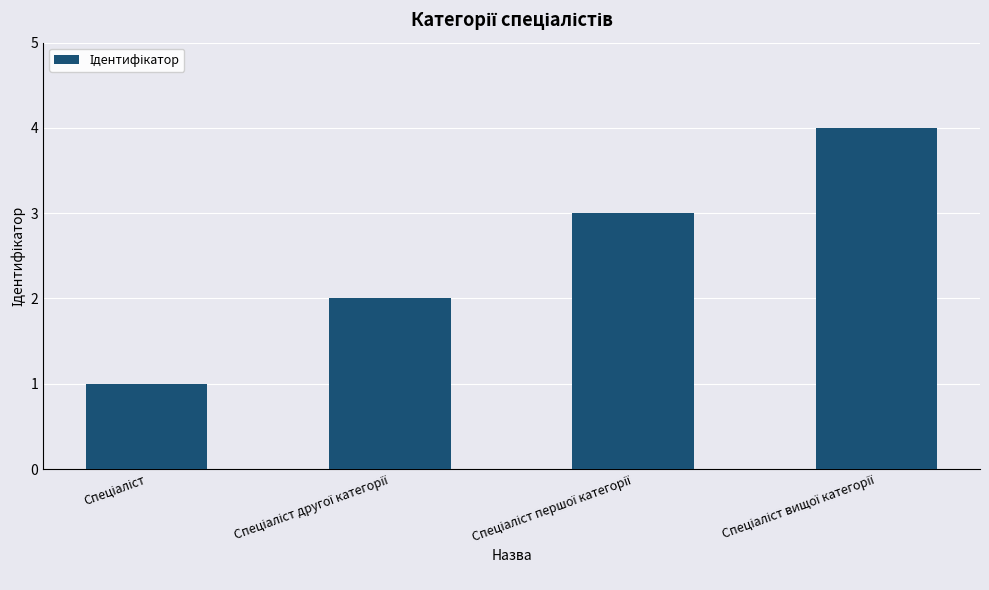

What is the difference between the maximum and minimum values?

3